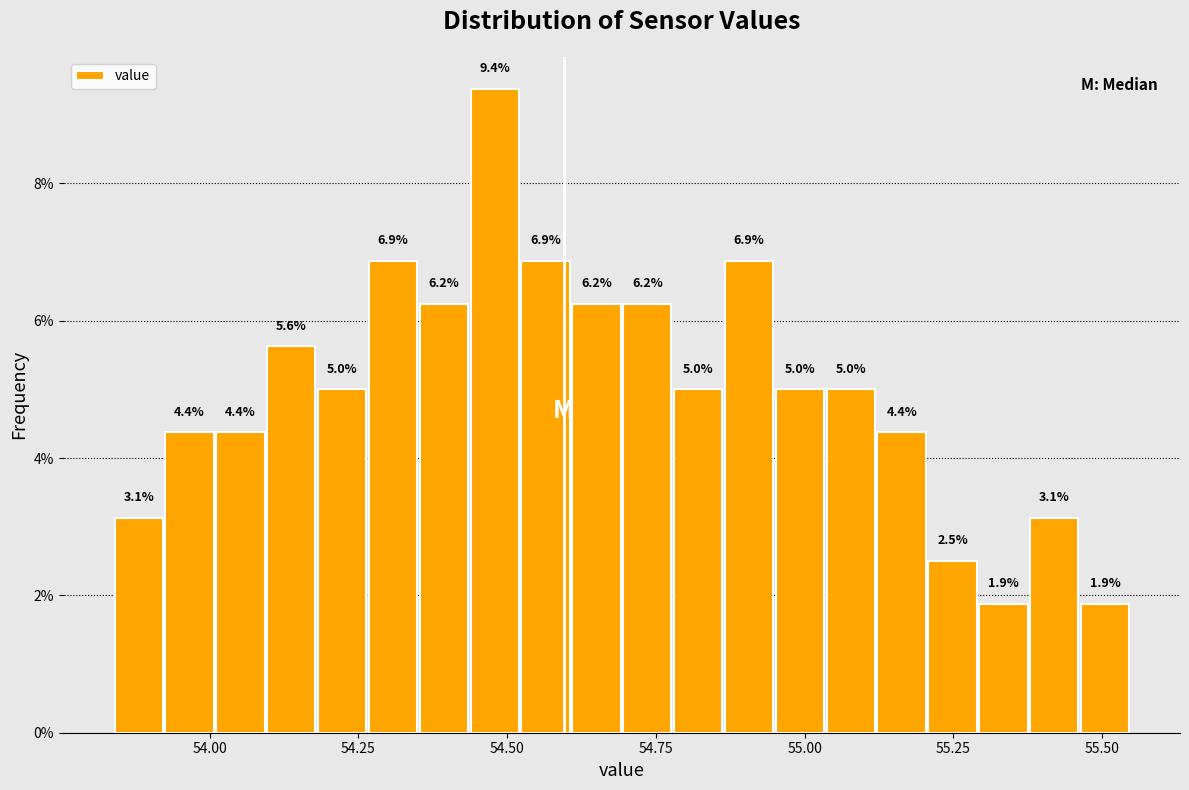

Around what value on the x-axis is the tallest bar? Give the approximate position of its centre, as read against the axis.

54.50